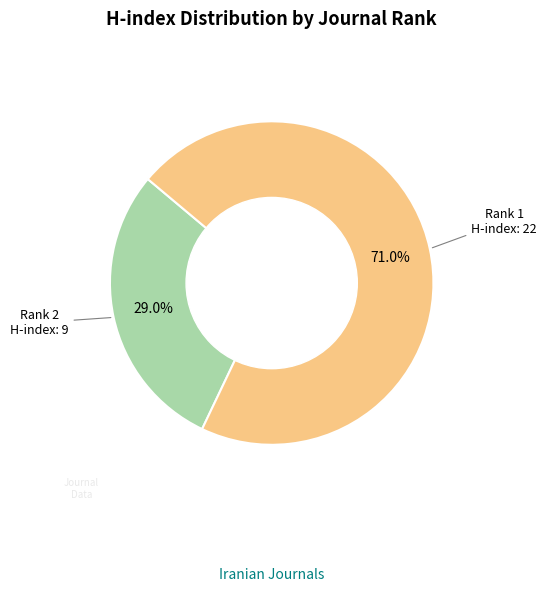

Does any single category account for the majority?

Yes